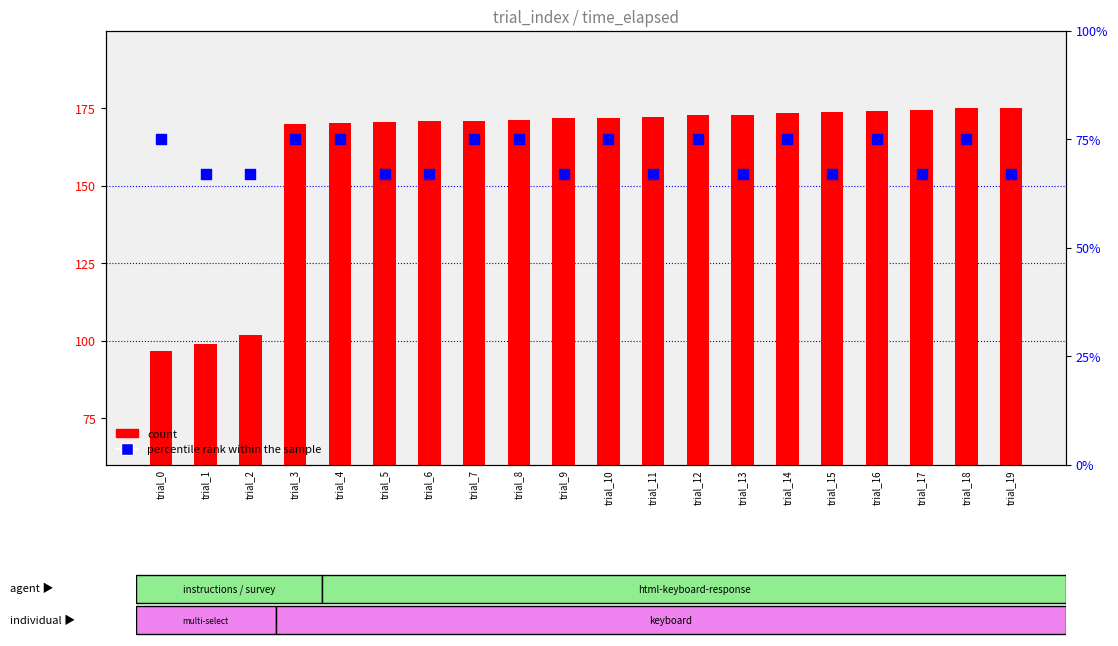

At how many categories does at least one series exceed 137?

17